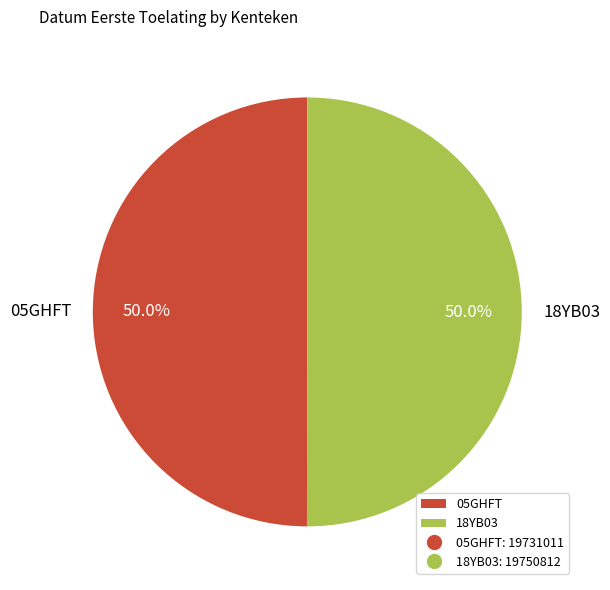

Count the number of slices in the pie.

2